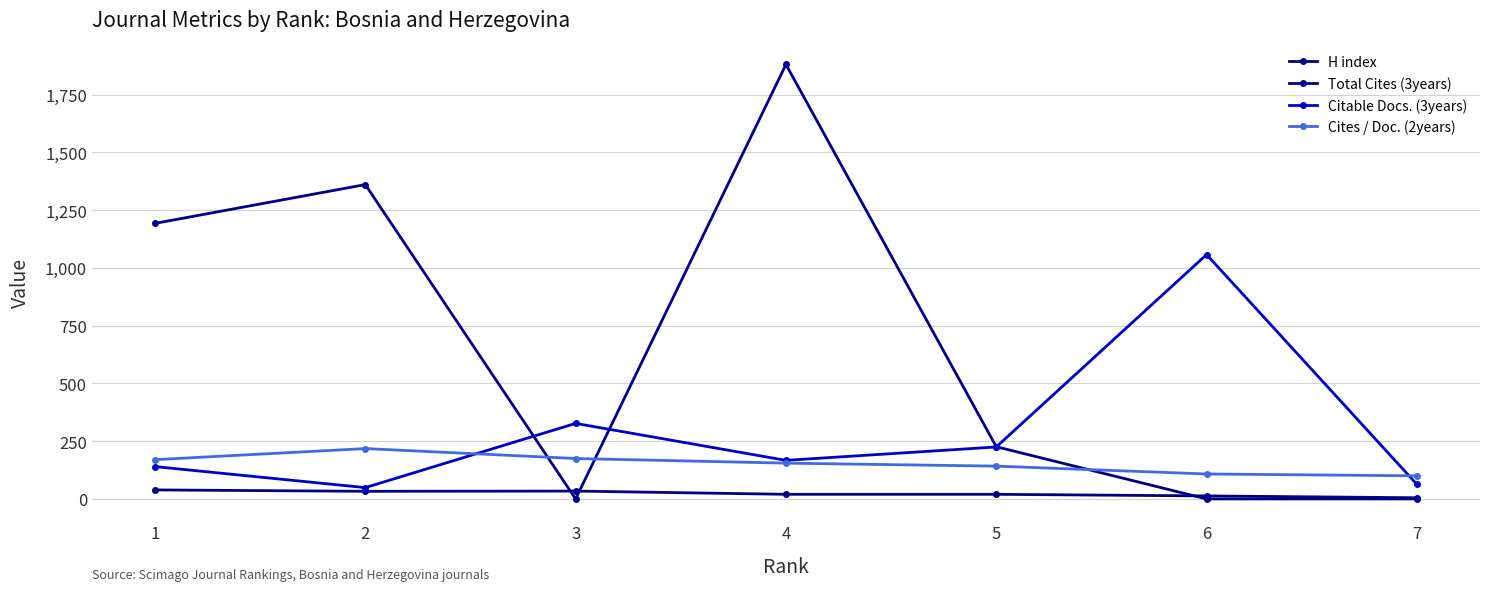

List the series in order of their peak value, lowest first.

H index, Cites / Doc. (2years), Citable Docs. (3years), Total Cites (3years)